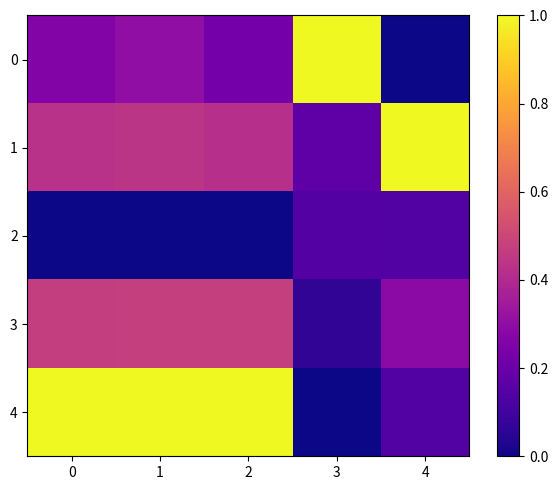

List the series in order of their peak value, lowest first.

2, 3, 0, 1, 4